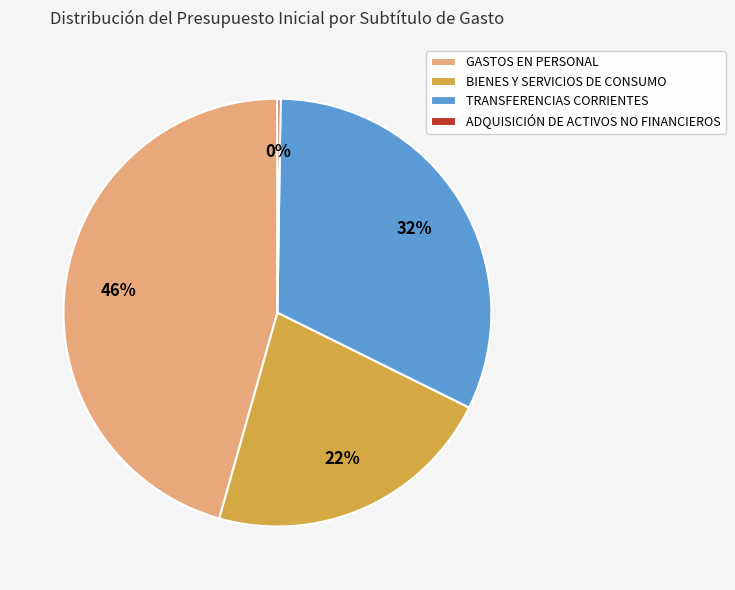

Which has a higher value, BIENES Y SERVICIOS DE CONSUMO or TRANSFERENCIAS CORRIENTES?

TRANSFERENCIAS CORRIENTES